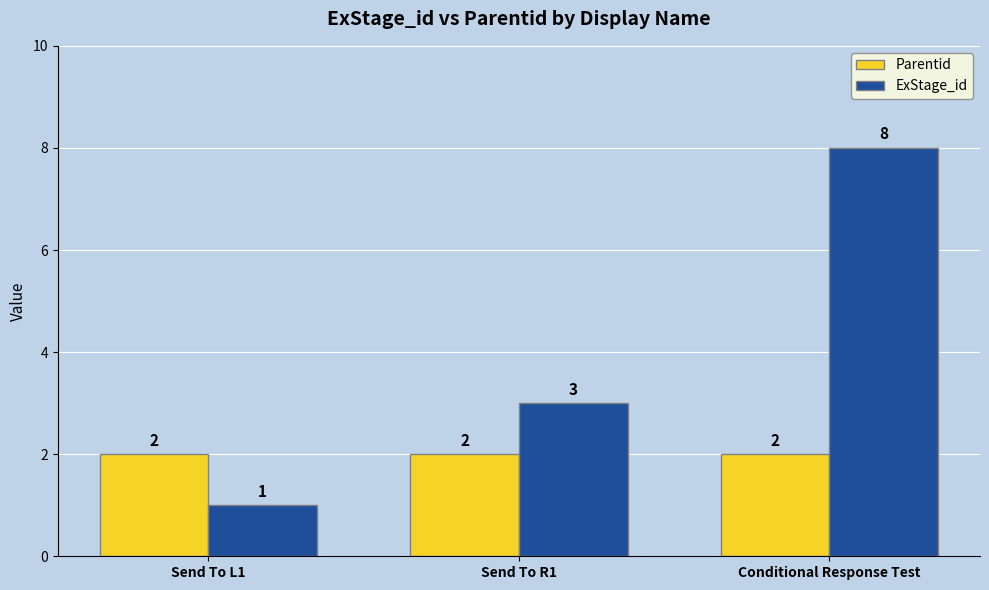

At which category is the sum across all series the highest?

Conditional Response Test